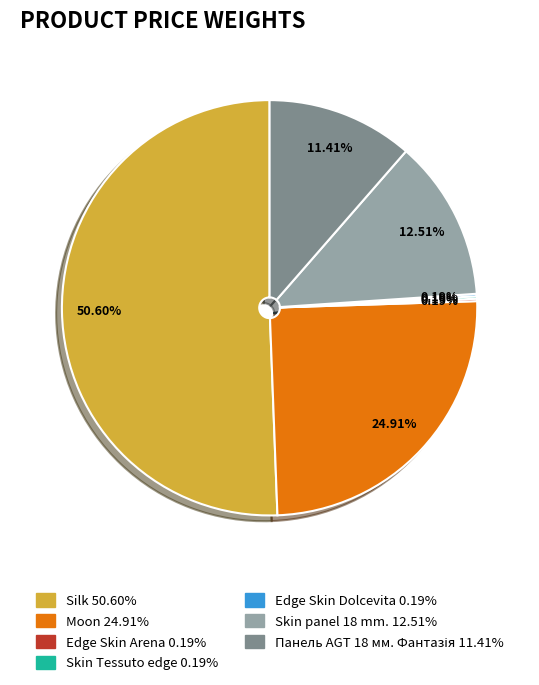

What is the largest slice in the pie chart?

Silk